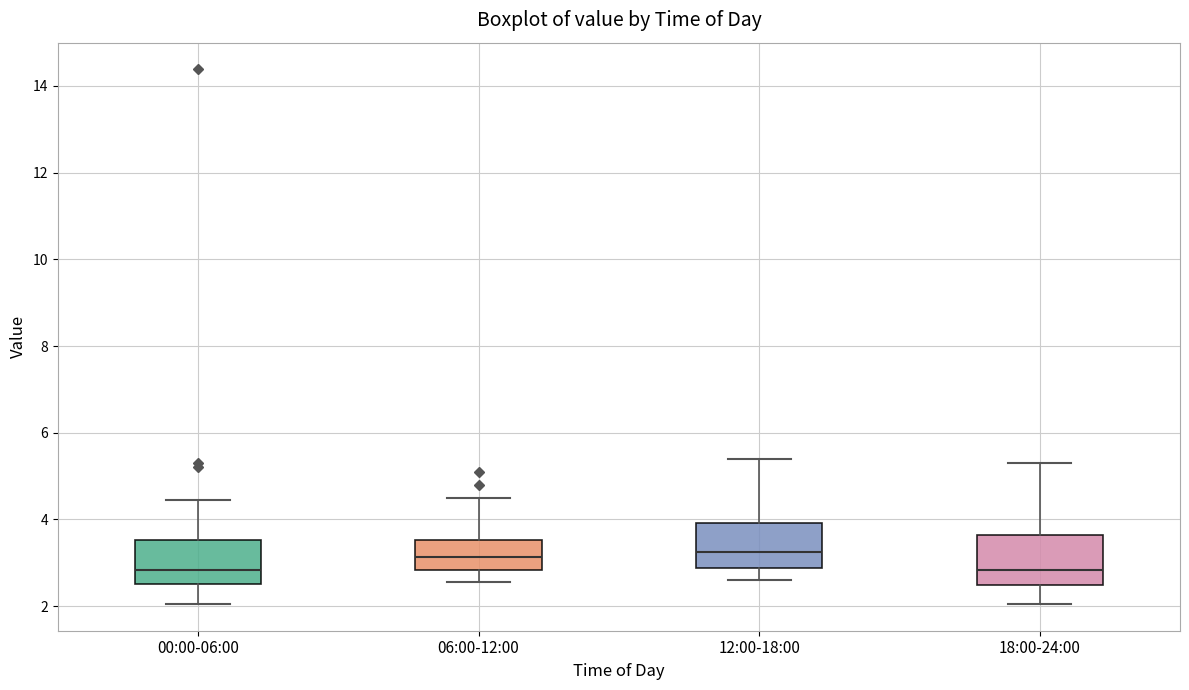

Reading left to right, transcribe this box plot: for each box, give where its median line is, the range the box spans, and where its two whiskers end, as read against the y-axis. The values are not printed on the chart, so give them approximately, as read against the axis.

00:00-06:00: median 2.8, box 2.6 to 3.6, whiskers 2.0 to 4.4
06:00-12:00: median 3.2, box 2.8 to 3.6, whiskers 2.6 to 4.6
12:00-18:00: median 3.2, box 2.8 to 4.0, whiskers 2.6 to 5.4
18:00-24:00: median 2.8, box 2.4 to 3.6, whiskers 2.0 to 5.4